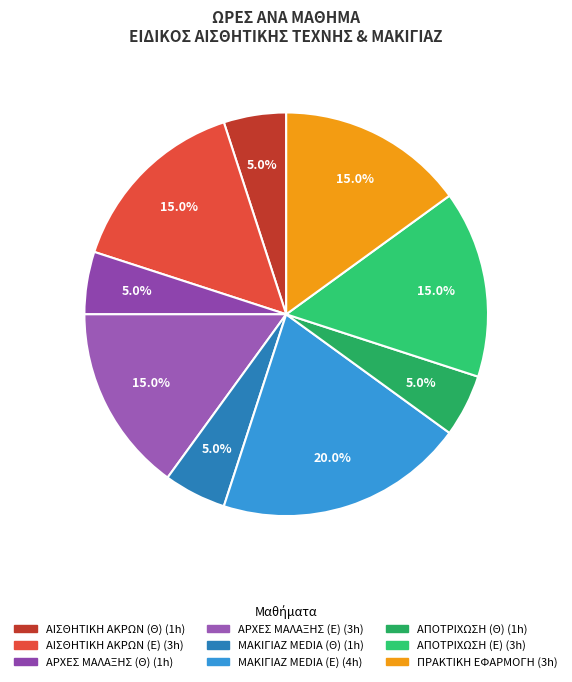

What is the change in value from ΑΠΟΤΡΙΧΩΣΗ (Θ) to ΠΡΑΚΤΙΚΗ ΕΦΑΡΜΟΓΗ?

+2